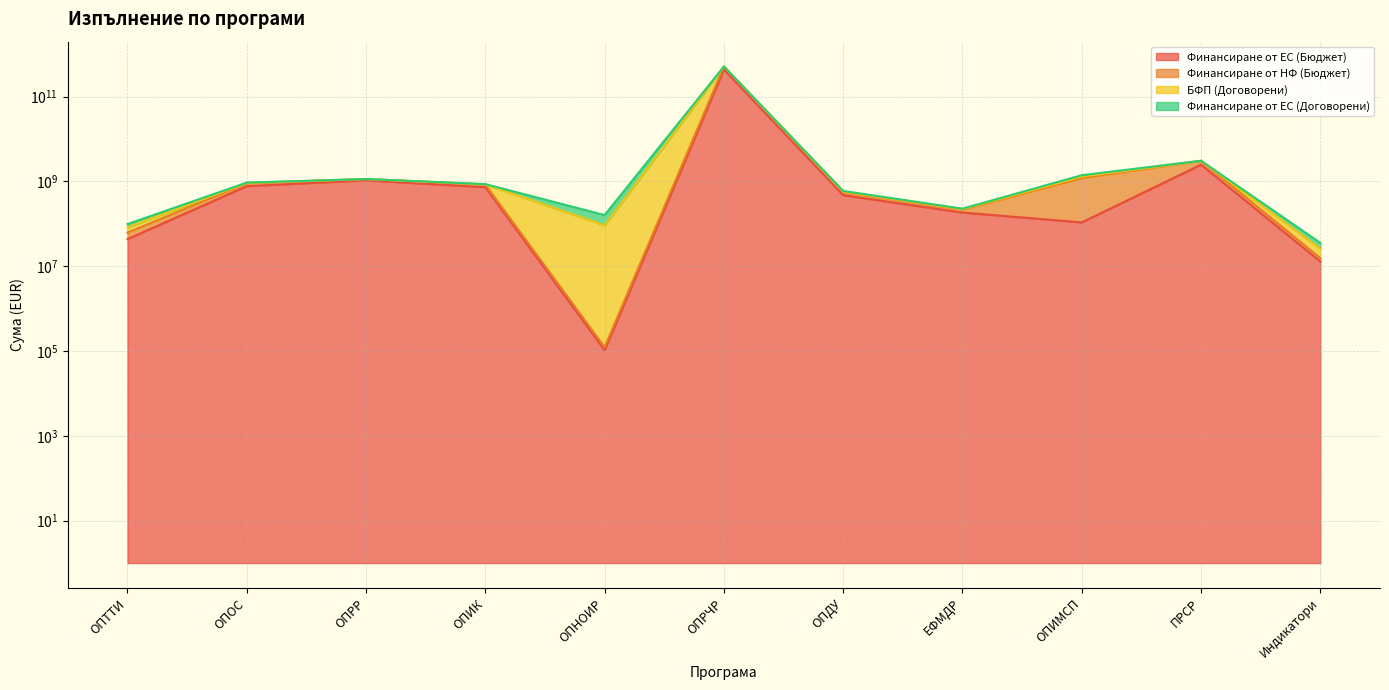

What is the difference between the Финансиране от ЕС (Бюджет) values at ОПИК and ОПОС?

42170328.8